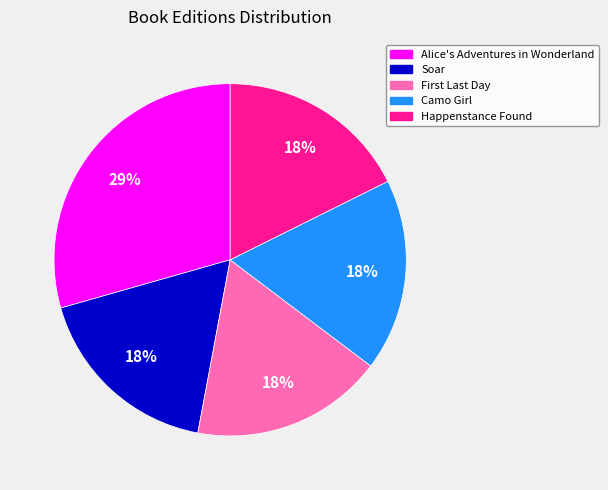

To the nearest percent, what percentage of the pie is Happenstance Found?

18%